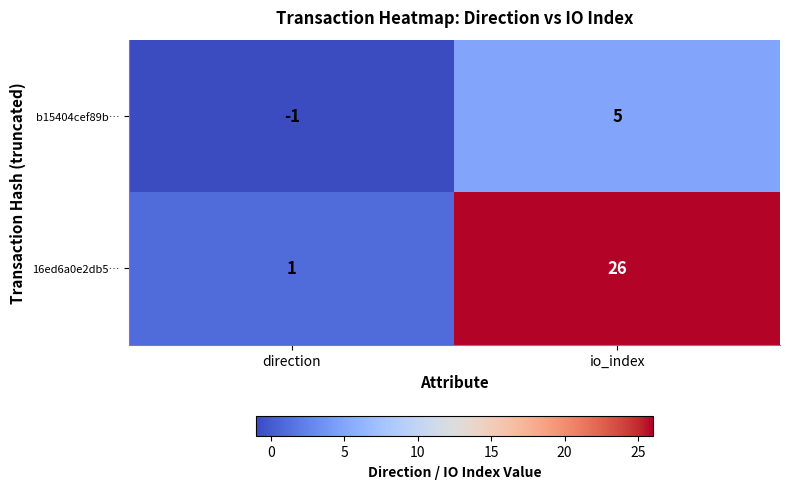

Is it true that 16ed6a0e2db5… equals 1 at direction?

True